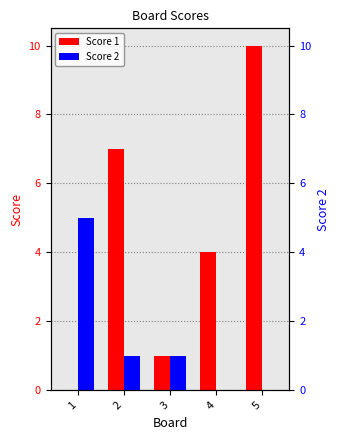

How many Score 1 values are between 1 and 7?

3